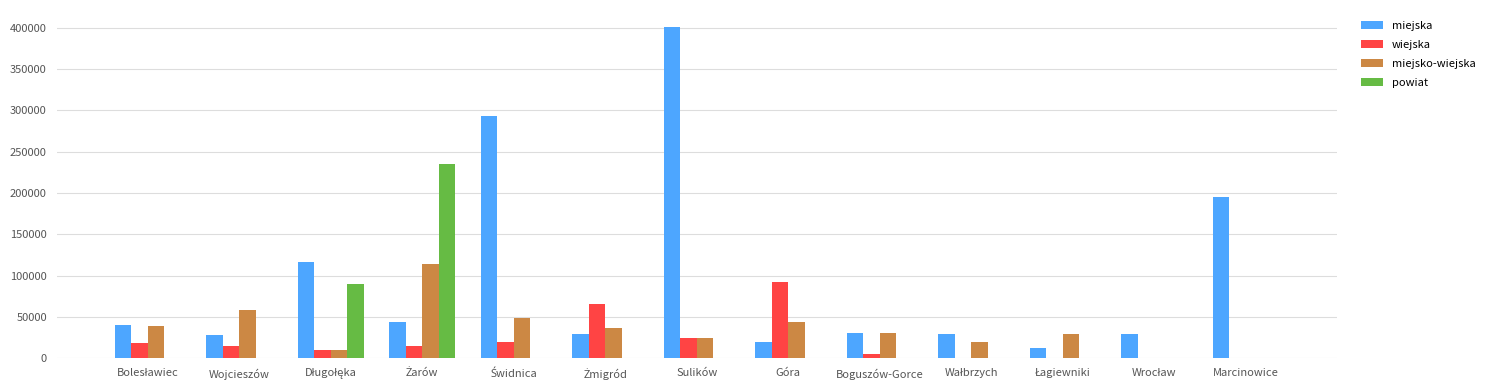

The miejsko-wiejska series shows -41189.8 at Marcinowice. True or false?

False